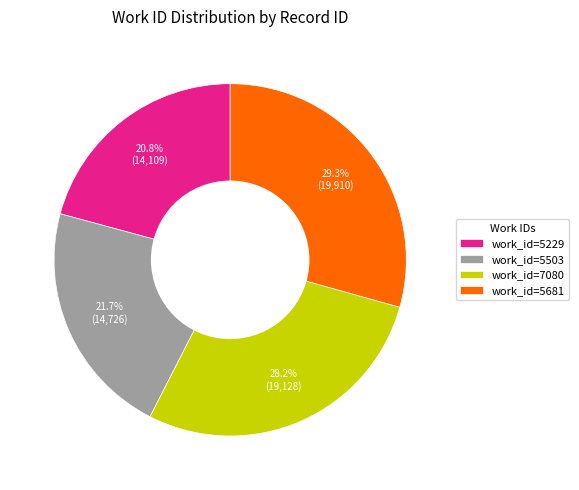

Rank the categories by value from lowest to highest.

work_id=5229, work_id=5503, work_id=7080, work_id=5681